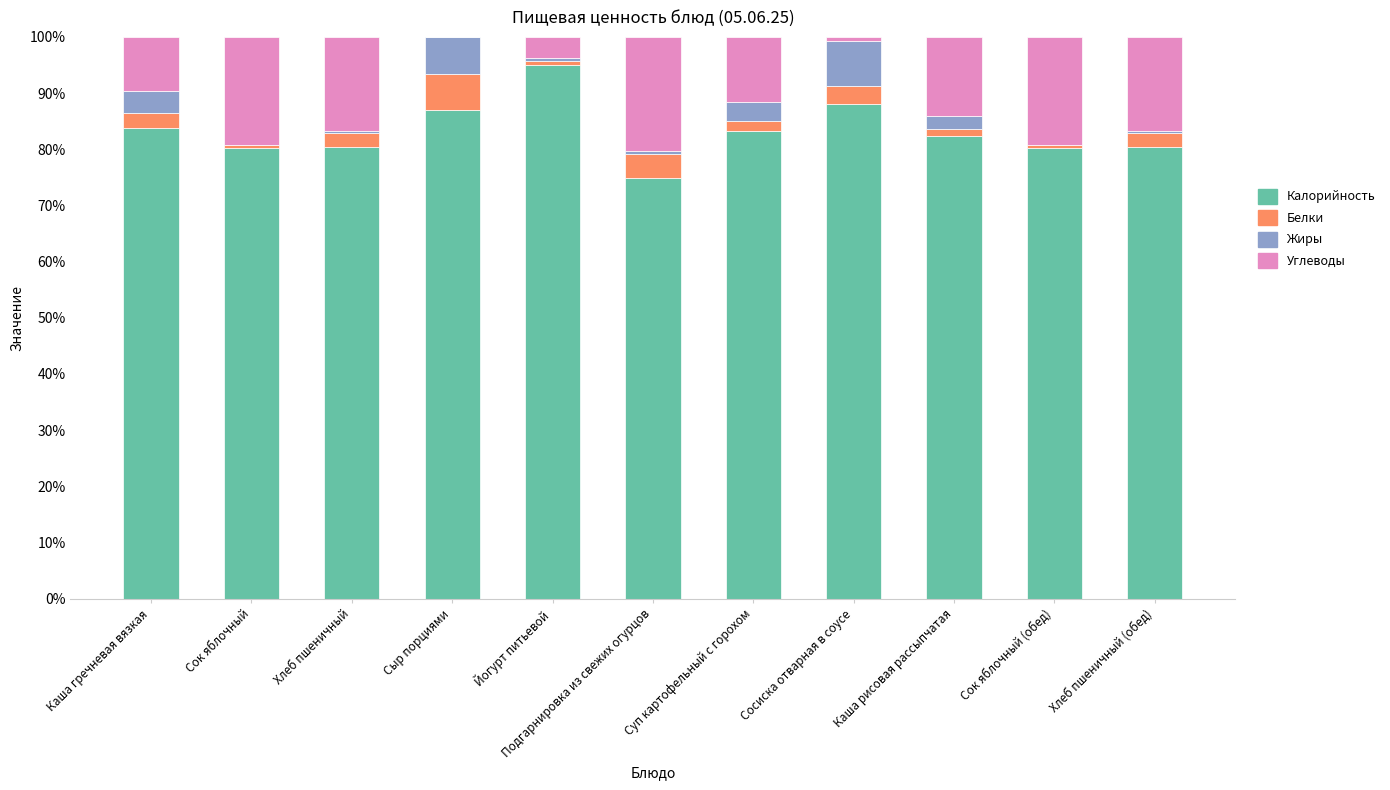

The value of Калорийность at Сок яблочный is 80.3. True or false?

True